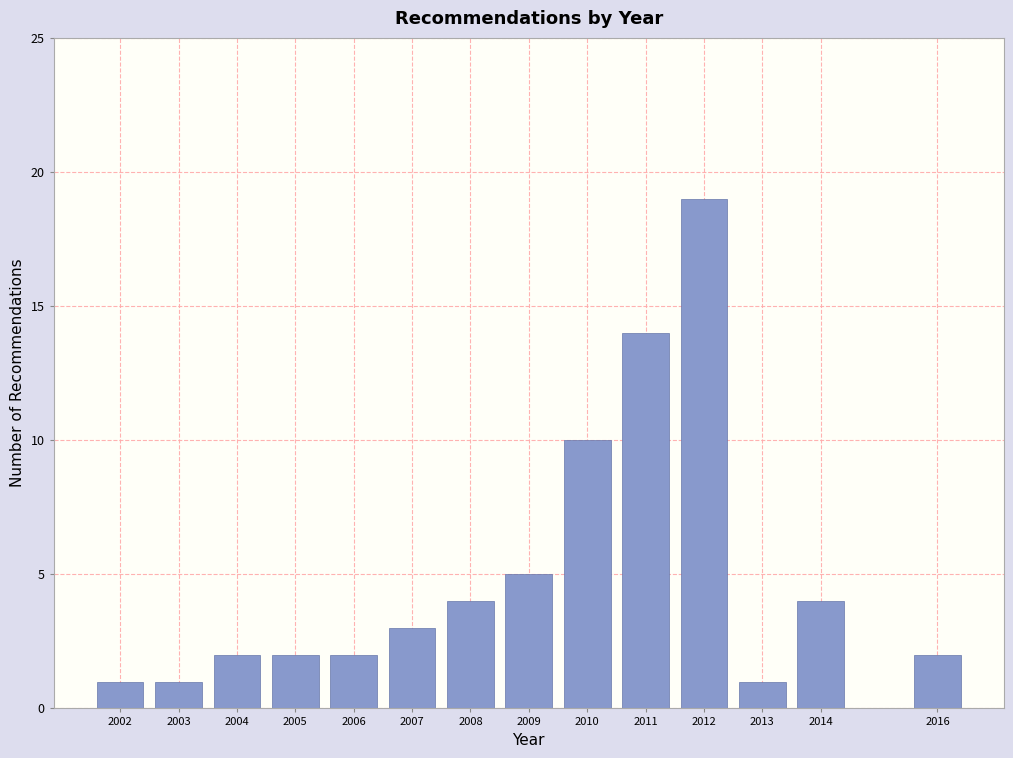

Reading left to right, list all the values displayed in this chart.

2002=1	2003=1	2004=2	2005=2	2006=2	2007=3	2008=4	2009=5	2010=10	2011=14	2012=19	2013=1	2014=4	2016=2